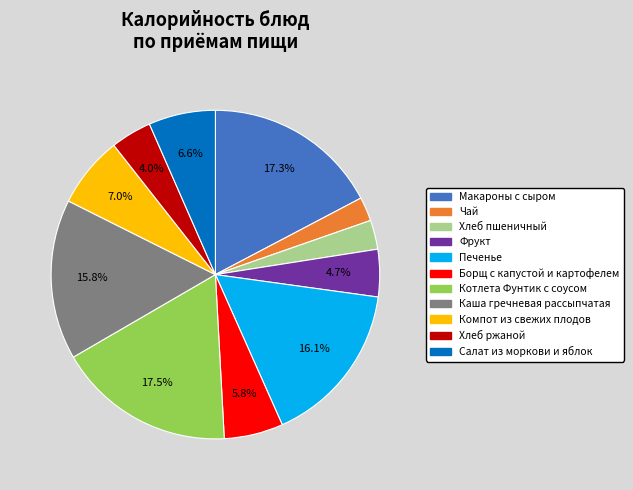

Is it true that Компот из свежих плодов is 1% of the pie?

False